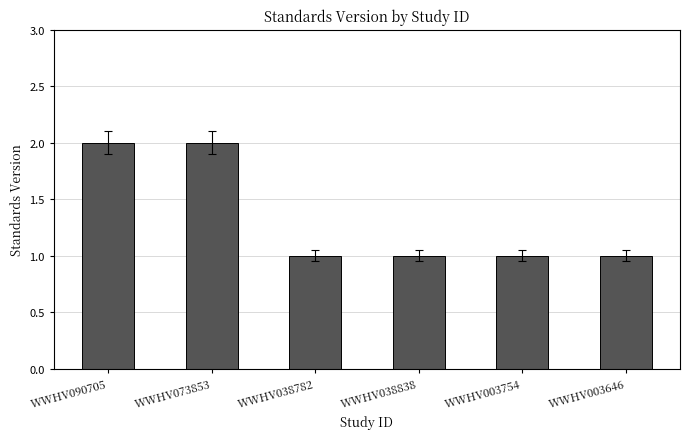

What is the label of the 1st bar from the left?

WWHV090705